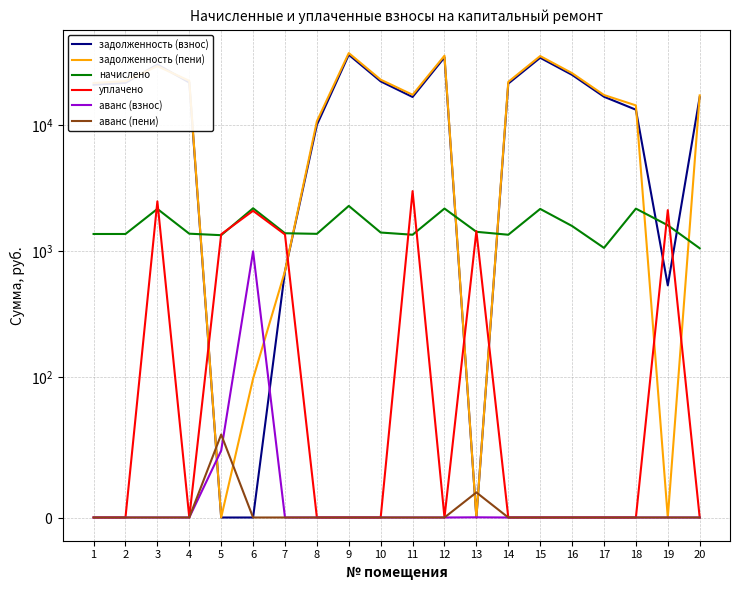

List the labels in order of начислено value, largest first.

9, 6, 12, 18, 3, 15, 19, 16, 13, 10, 7, 4, 8, 1, 2, 11, 14, 5, 17, 20